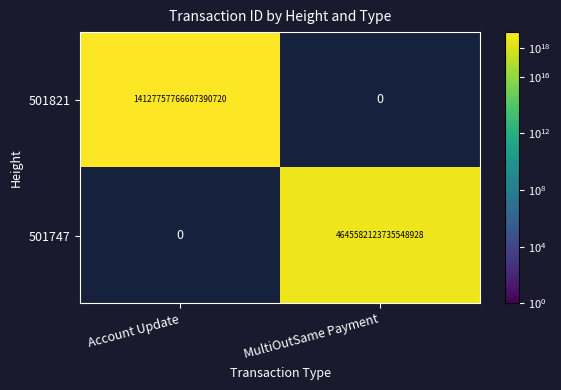

Count the number of categories in the chart.

2